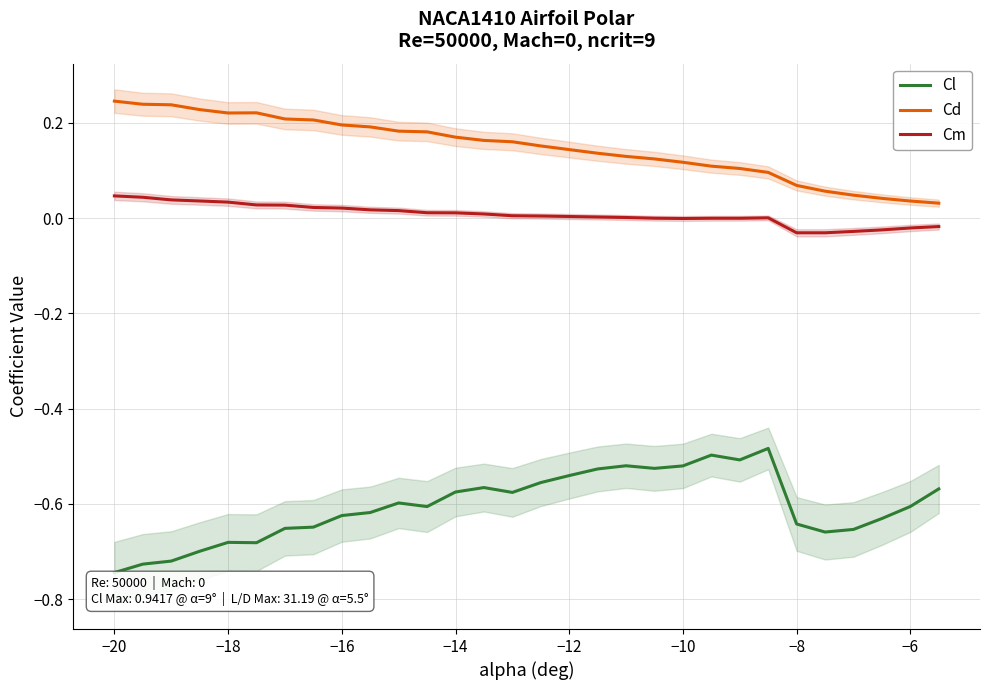

True or false: Cl and Cm cross at least once.

False